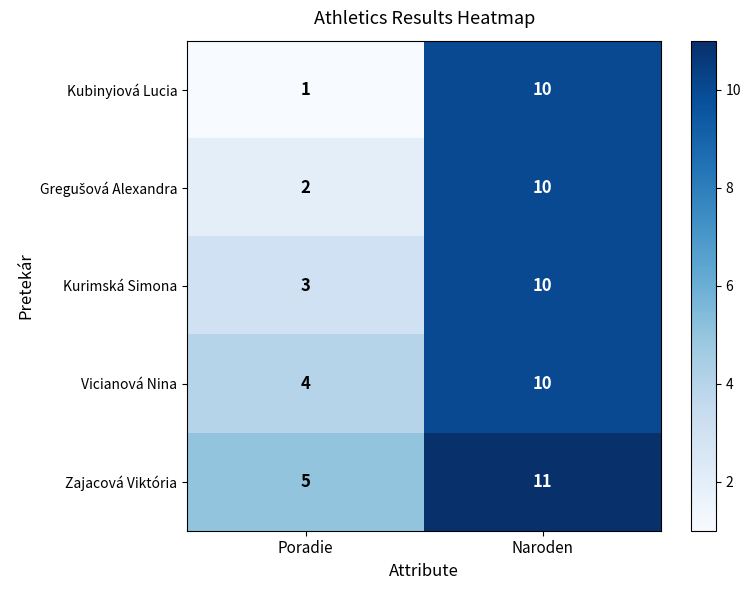

Which category has the highest value across all series?

Naroden